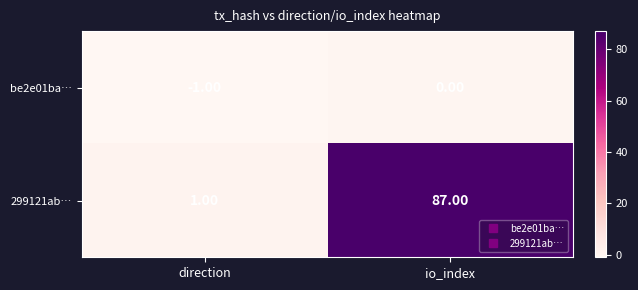

Rank the series by their maximum value, from lowest to highest.

be2e01ba…, 299121ab…